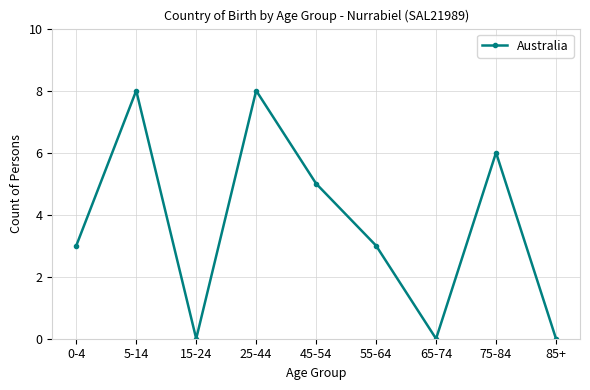

What is the average value?

4